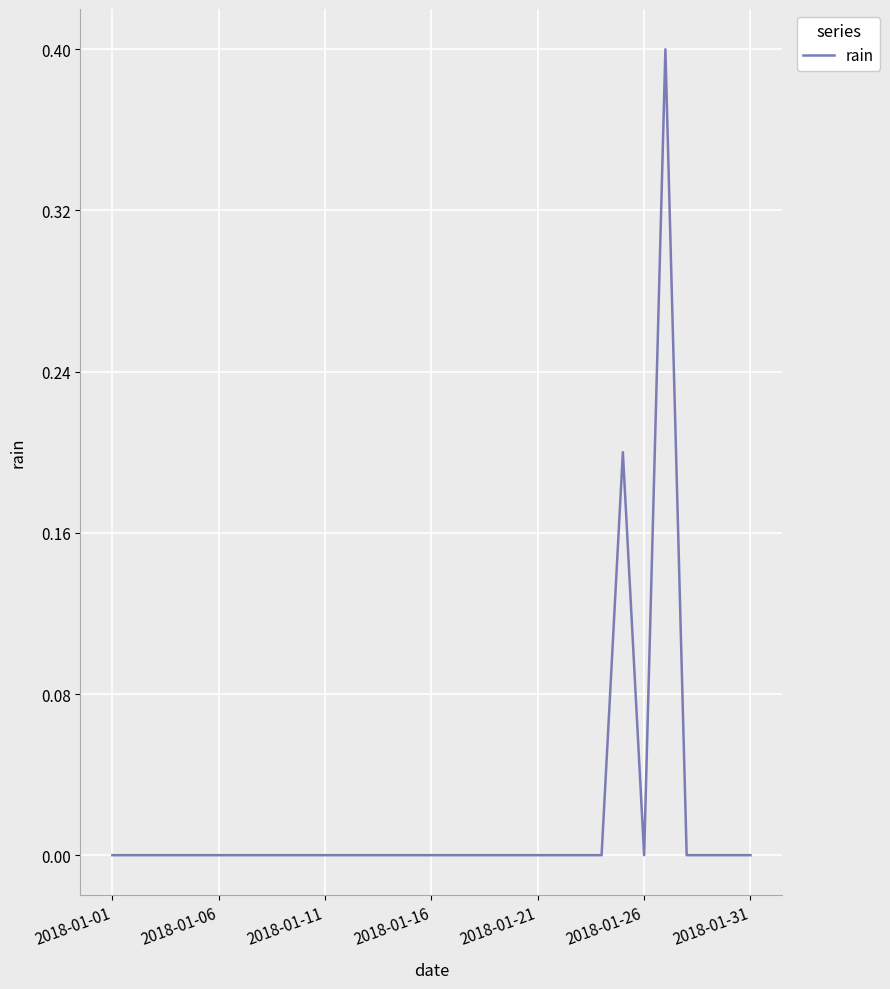

Reading left to right, what are all the values shown in this chart?

0.0	0.0	0.0	0.0	0.0	0.0	0.0	0.0	0.0	0.0	0.0	0.0	0.0	0.0	0.0	0.0	0.0	0.0	0.0	0.0	0.0	0.0	0.0	0.0	0.2	0.0	0.4	0.0	0.0	0.0	0.0